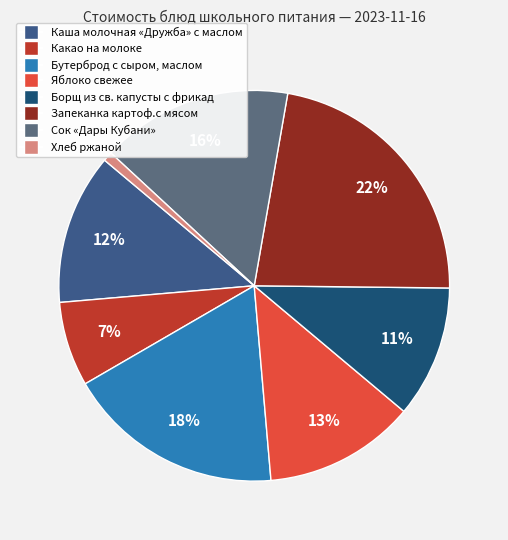

The Яблоко свежее slice represents 24% of the pie. True or false?

False